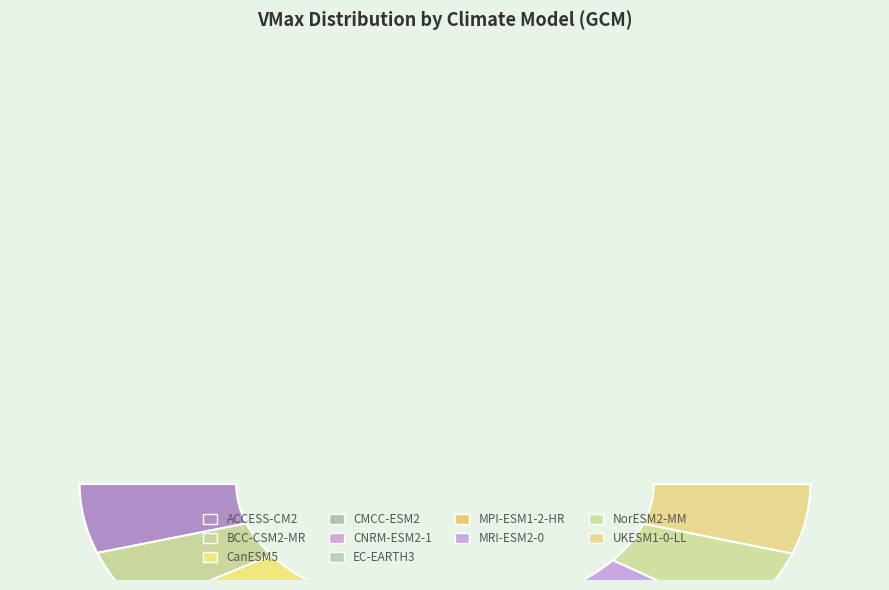

Rank the categories by value from highest to lowest.

MRI-ESM2-0, CNRM-ESM2-1, CanESM5, NorESM2-MM, UKESM1-0-LL, ACCESS-CM2, EC-EARTH3, CMCC-ESM2, MPI-ESM1-2-HR, BCC-CSM2-MR